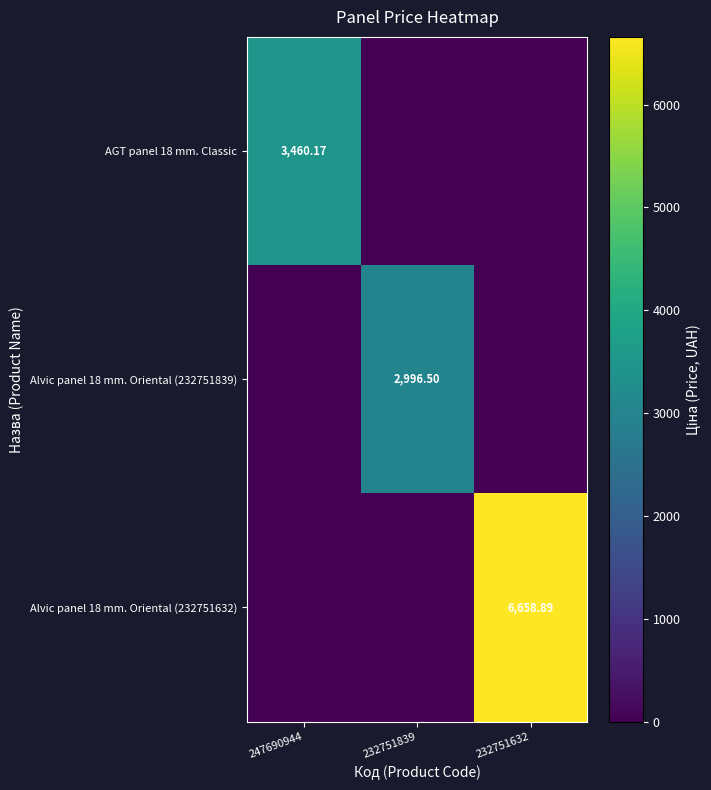

At which label does Alvic panel 18 mm. Oriental (232751632) reach its minimum?

247690944